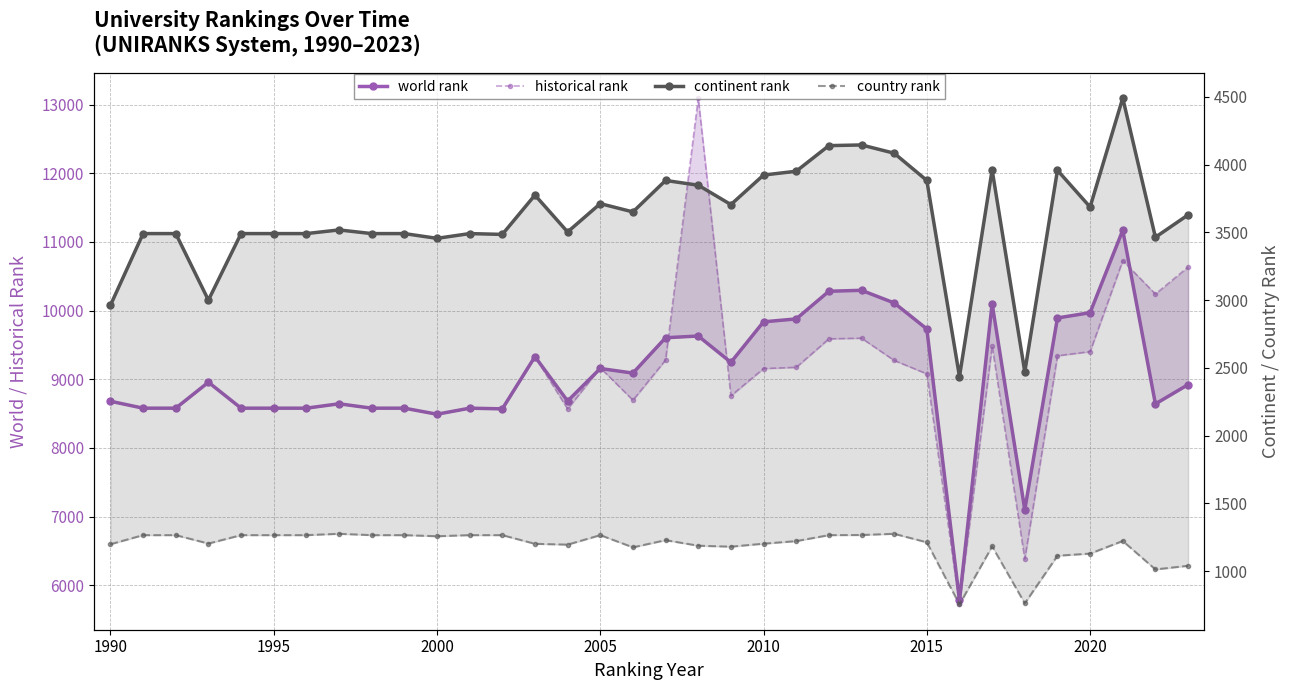

What is the average value of the world rank series?

9071.4